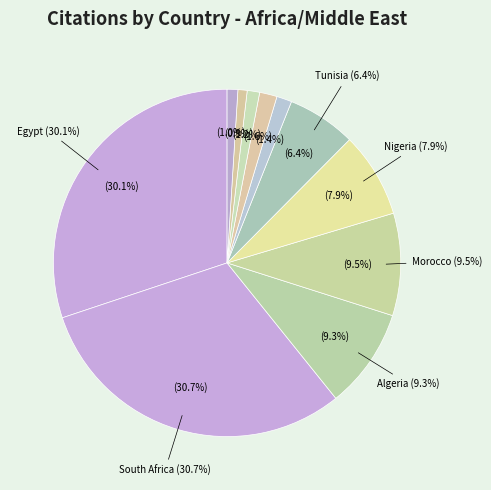

To the nearest percent, what portion does Cameroon represent?

1%